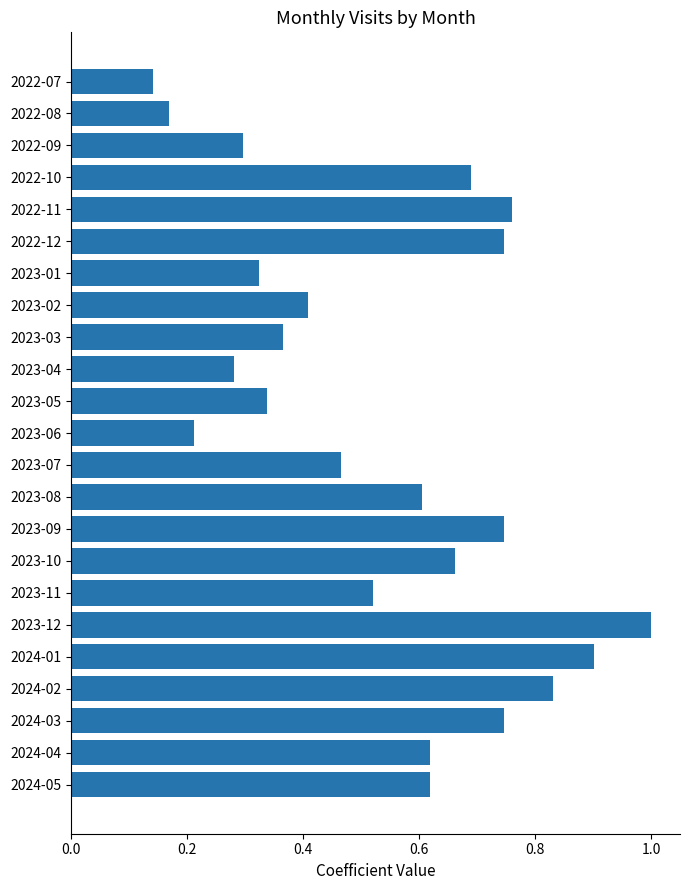

What is the difference between the maximum and minimum values?

0.9